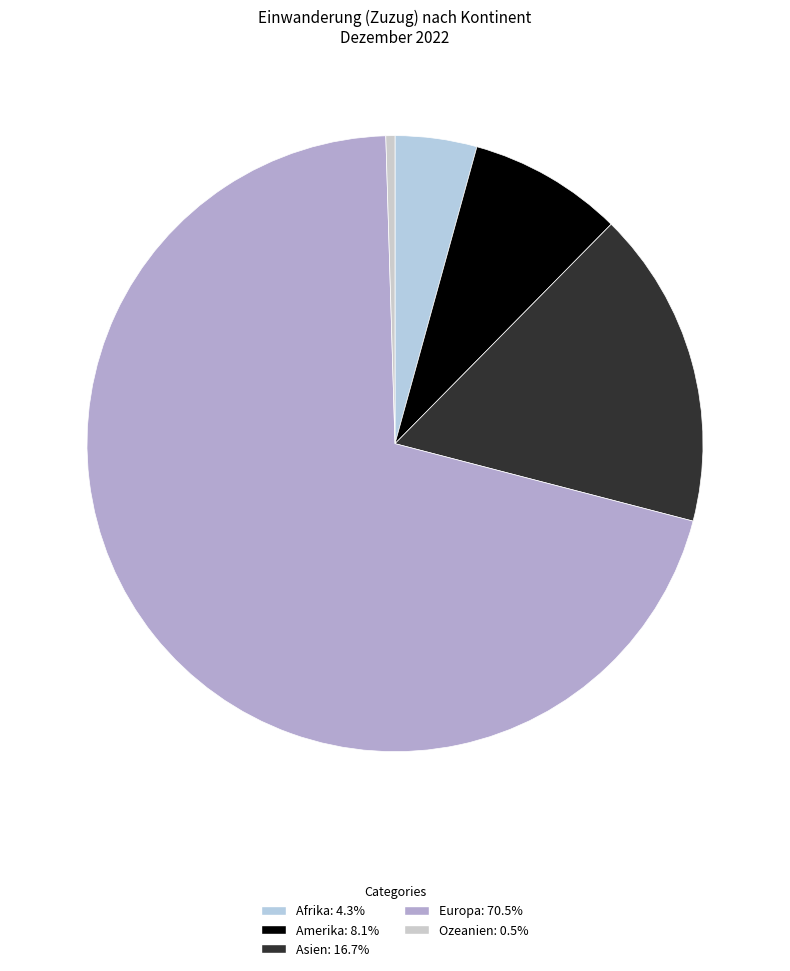

To the nearest percent, what is the average slice percentage?

20%